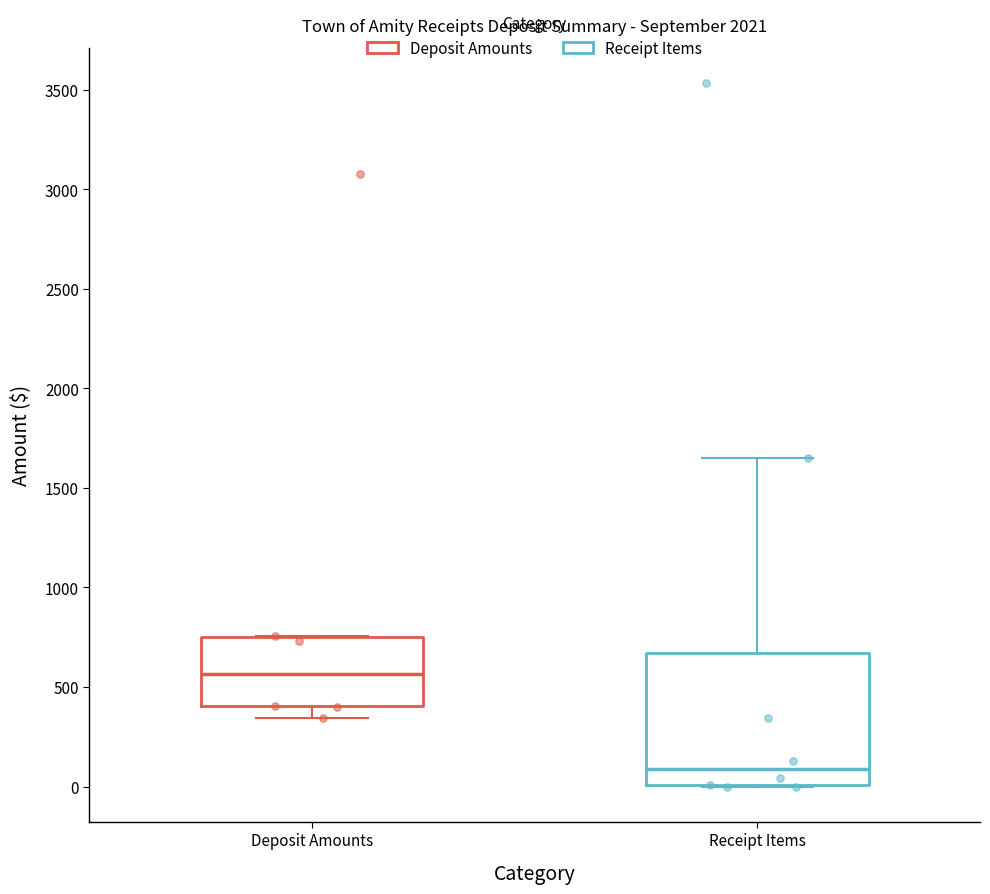

Reading left to right, transcribe this box plot: for each box, give where its median line is, the range the box spans, and where its two whiskers end, as read against the y-axis. The values are not printed on the chart, so give them approximately, as read against the axis.

Deposit Amounts: median 550, box 400 to 750, whiskers 350 to 750
Receipt Items: median 100, box 0 to 650, whiskers 0 to 1650